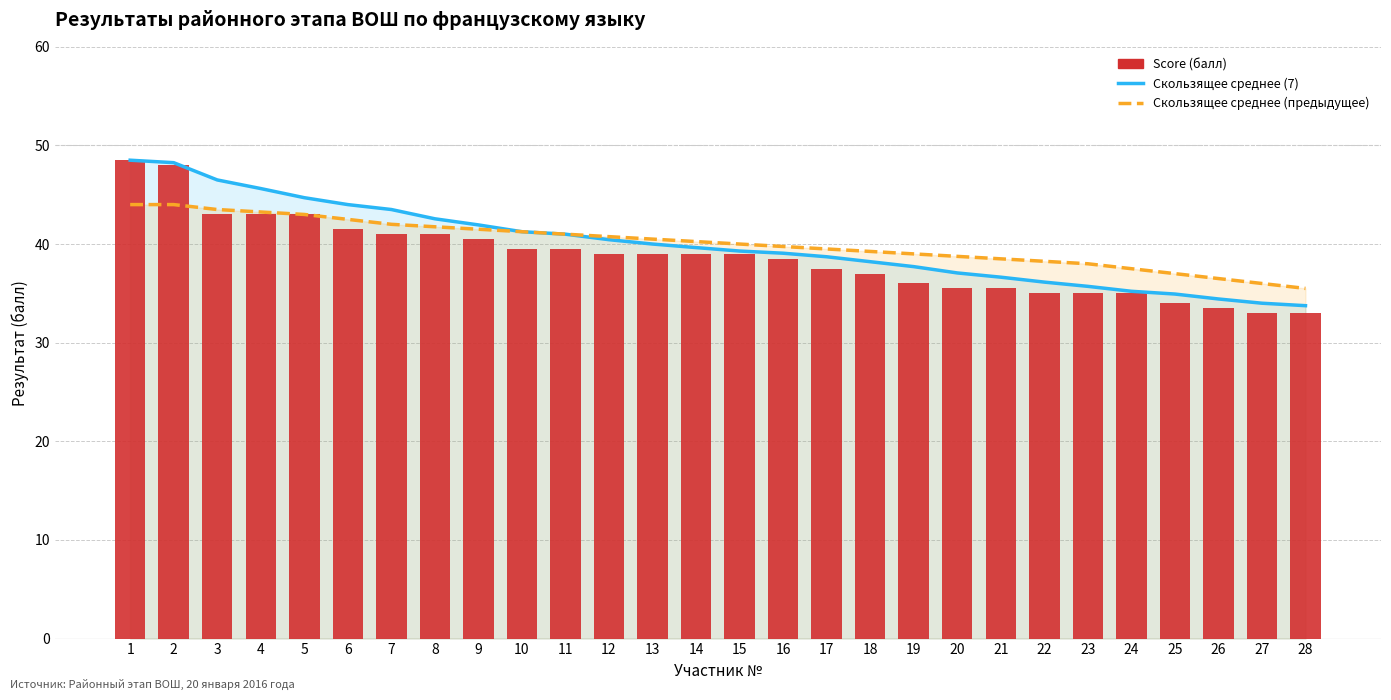

What is the difference between the highest and lowest values at 28?

2.5